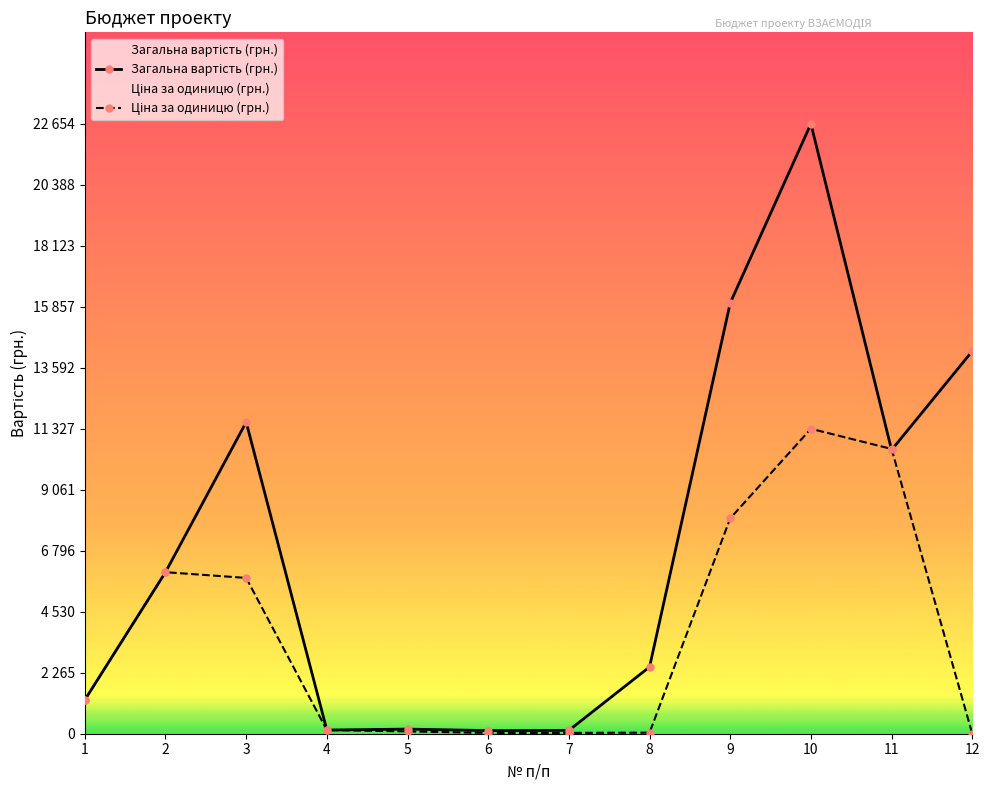

Does the chart display data point markers on the line(s)?

Yes